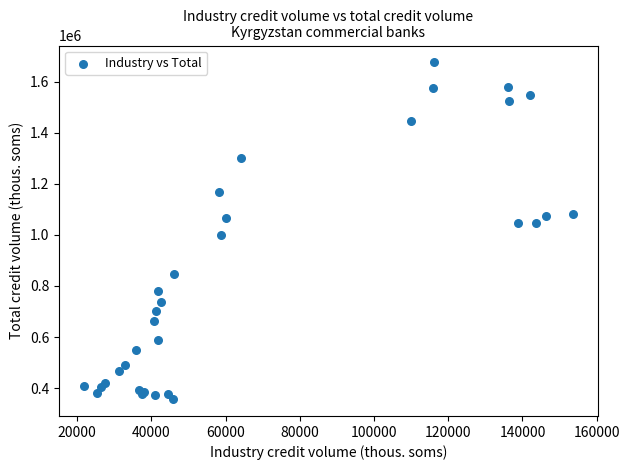

What Y value in the scatter plot is closest to 1016155?

1000948.6